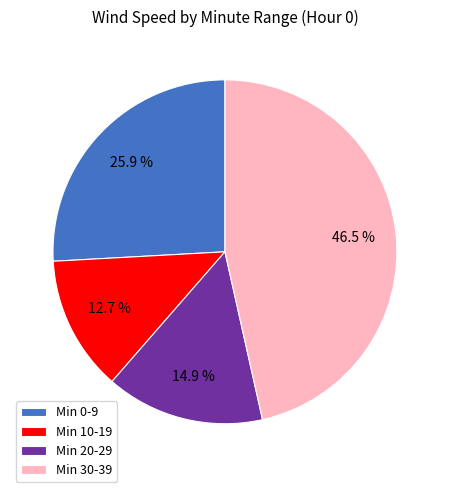

Which slice is the largest?

Min 30-39